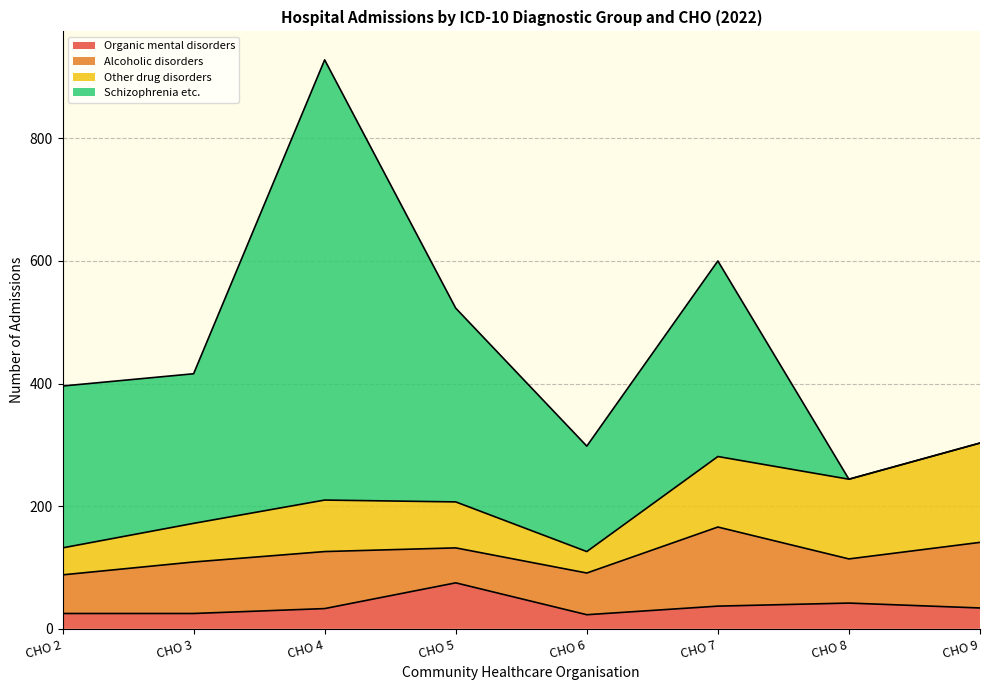

Rank the categories by Organic mental disorders value from lowest to highest.

CHO 6, CHO 2, CHO 3, CHO 4, CHO 9, CHO 7, CHO 8, CHO 5